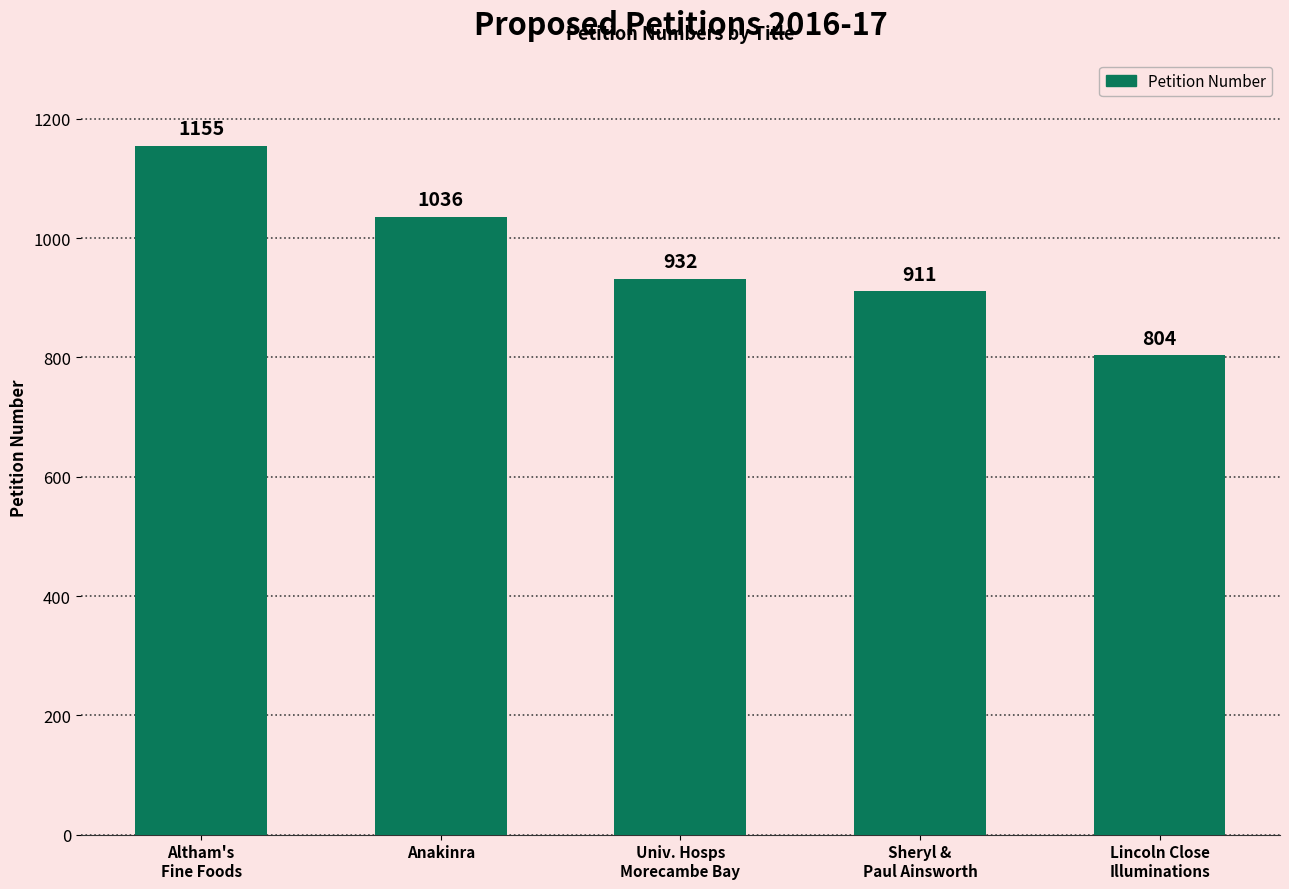

Rank the categories by value from lowest to highest.

Lincoln Close
Illuminations, Sheryl &
Paul Ainsworth, Univ. Hosps
Morecambe Bay, Anakinra, Altham's
Fine Foods